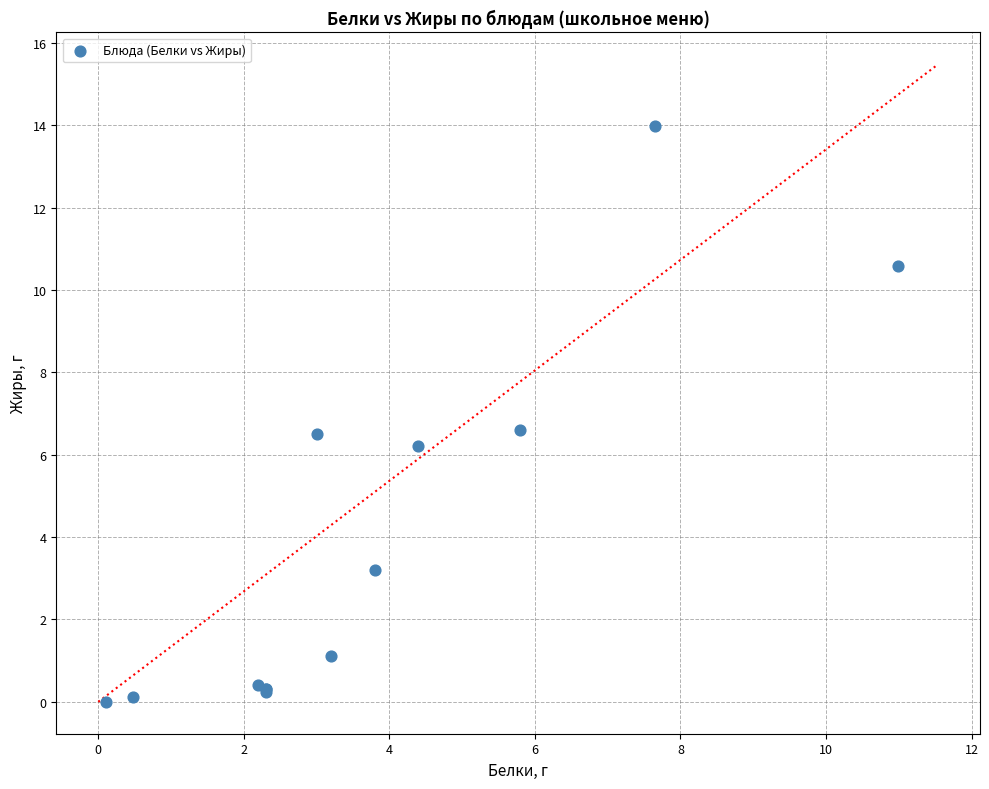

What Y value in the scatter plot is closest to 6?

6.2